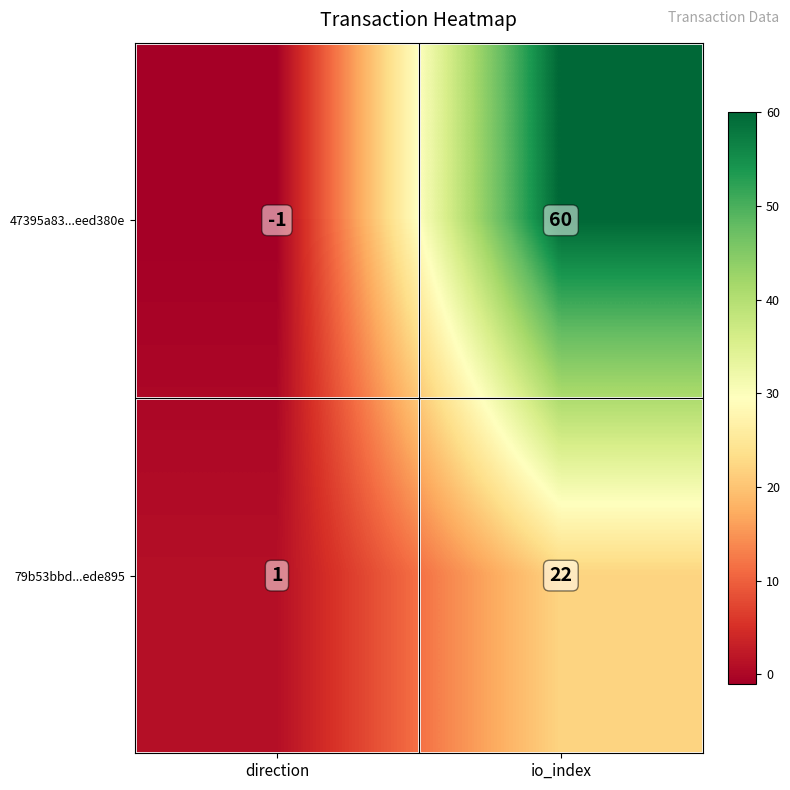

True or false: 47395a83...eed380e has a value of -1 at direction.

True